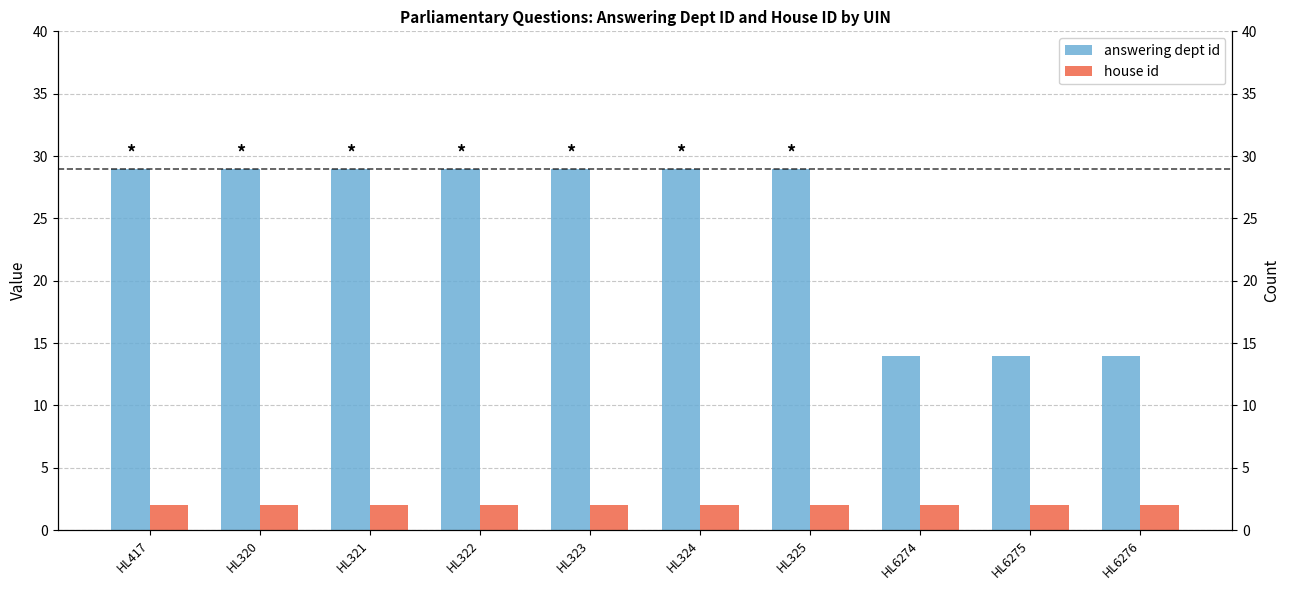

What are all the series names shown in the legend?

answering dept id, house id